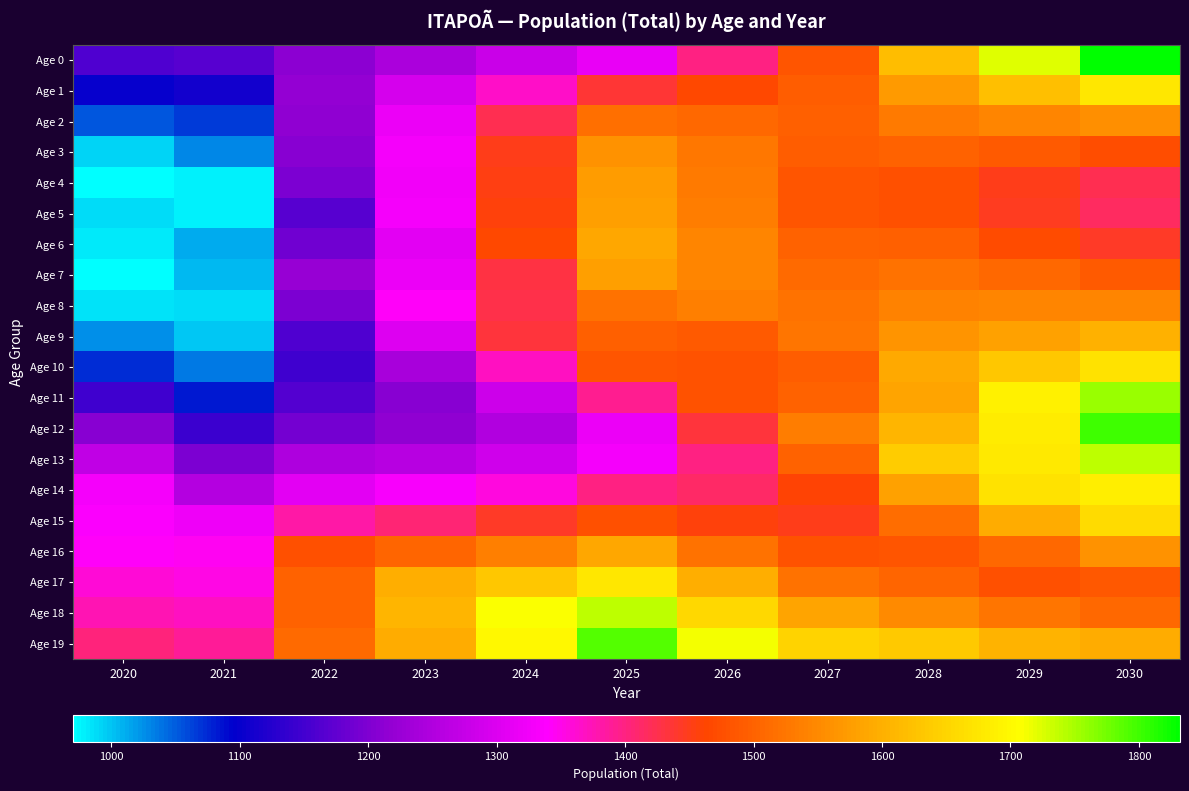

Reading right to left, extract all data points from this chart.

Age 0: 2030=1832	2029=1724	2028=1618	2027=1482	2026=1400	2025=1315	2024=1279	2023=1244	2022=1212	2021=1168	2020=1160
Age 1: 2030=1674	2029=1623	2028=1570	2027=1492	2026=1466	2025=1437	2024=1366	2023=1292	2022=1217	2021=1111	2020=1100
Age 2: 2030=1557	2029=1545	2028=1532	2027=1496	2026=1508	2025=1517	2024=1422	2023=1319	2022=1215	2021=1065	2020=1052
Age 3: 2030=1475	2029=1489	2028=1501	2027=1492	2026=1528	2025=1562	2024=1449	2023=1329	2022=1208	2021=1030	2020=993
Age 4: 2030=1424	2029=1451	2028=1478	2027=1483	2026=1530	2025=1574	2024=1452	2023=1326	2022=1196	2021=980	2020=972
Age 5: 2030=1416	2029=1447	2028=1478	2027=1483	2026=1534	2025=1577	2024=1456	2023=1328	2022=1167	2021=978	2020=988
Age 6: 2030=1444	2029=1471	2028=1498	2027=1500	2026=1544	2025=1587	2024=1465	2023=1308	2022=1188	2021=1012	2020=983
Age 7: 2030=1489	2029=1506	2028=1519	2027=1511	2026=1545	2025=1579	2024=1429	2023=1319	2022=1221	2021=1005	2020=970
Age 8: 2030=1543	2029=1543	2028=1541	2027=1519	2026=1538	2025=1521	2024=1425	2023=1342	2022=1198	2021=989	2020=985
Age 9: 2030=1600	2029=1582	2028=1564	2027=1524	2026=1490	2025=1498	2024=1433	2023=1300	2022=1160	2021=999	2020=1024
Age 10: 2030=1668	2029=1630	2028=1591	2027=1493	2026=1480	2025=1484	2024=1369	2023=1241	2022=1147	2021=1037	2020=1073
Age 11: 2030=1755	2029=1688	2028=1584	2027=1502	2026=1481	2025=1391	2024=1282	2023=1207	2022=1162	2021=1083	2020=1146
Age 12: 2030=1799	2029=1681	2028=1609	2027=1534	2026=1432	2025=1317	2024=1250	2023=1215	2022=1189	2021=1145	2020=1208
Age 13: 2030=1738	2029=1679	2028=1637	2027=1502	2026=1398	2025=1327	2024=1286	2023=1257	2022=1247	2021=1196	2020=1269
Age 14: 2030=1684	2029=1670	2028=1581	2027=1459	2026=1412	2025=1398	2024=1356	2023=1333	2022=1307	2021=1253	2020=1330
Age 15: 2030=1658	2029=1593	2028=1515	2027=1449	2026=1456	2025=1476	2024=1442	2023=1405	2022=1381	2021=1321	2020=1336
Age 16: 2030=1560	2029=1507	2028=1485	2027=1479	2026=1522	2025=1587	2024=1538	2023=1503	2022=1476	2021=1344	2020=1342
Age 17: 2030=1488	2029=1478	2028=1503	2027=1521	2026=1599	2025=1674	2024=1633	2023=1598	2022=1500	2021=1351	2020=1359
Age 18: 2030=1507	2029=1524	2028=1552	2027=1585	2026=1654	2025=1740	2024=1709	2023=1608	2022=1501	2021=1370	2020=1377
Age 19: 2030=1596	2029=1605	2028=1636	2027=1647	2026=1713	2025=1791	2024=1698	2023=1593	2022=1509	2021=1388	2020=1402